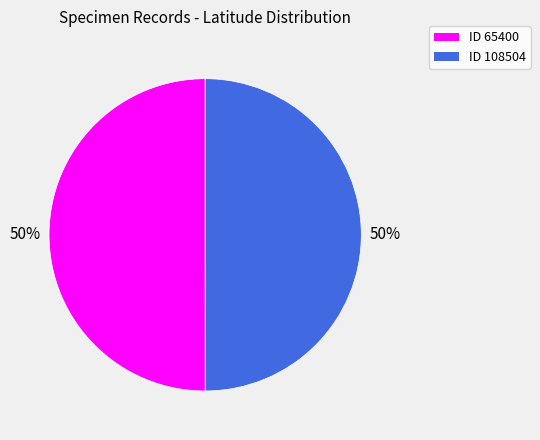

To the nearest percent, what is the average slice percentage?

50%